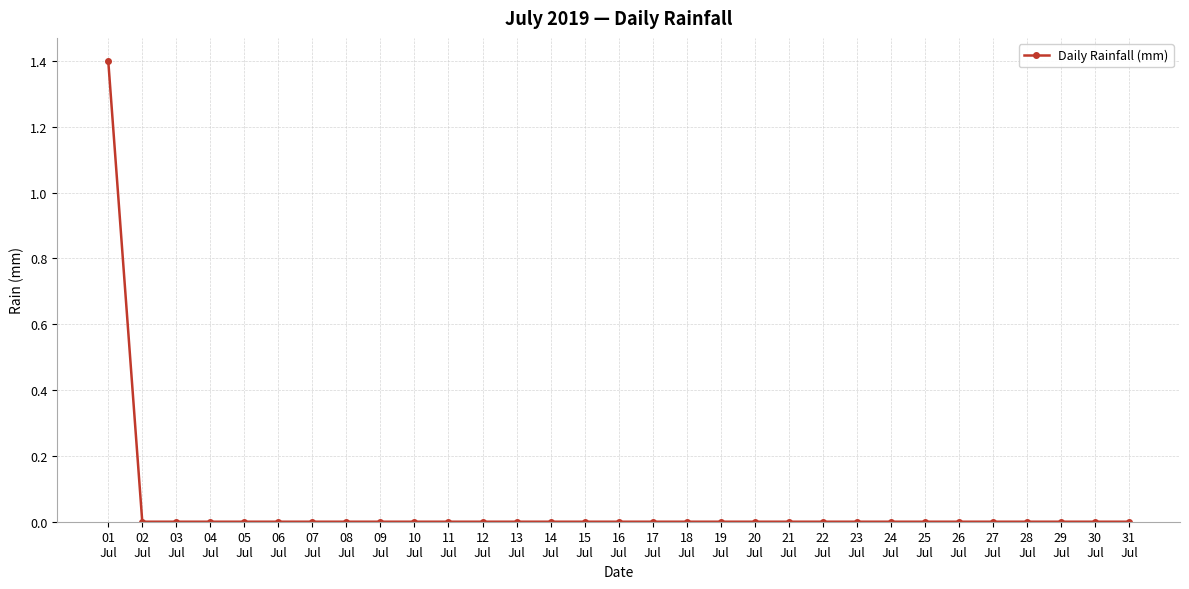

What is the sum of all values?

1.4